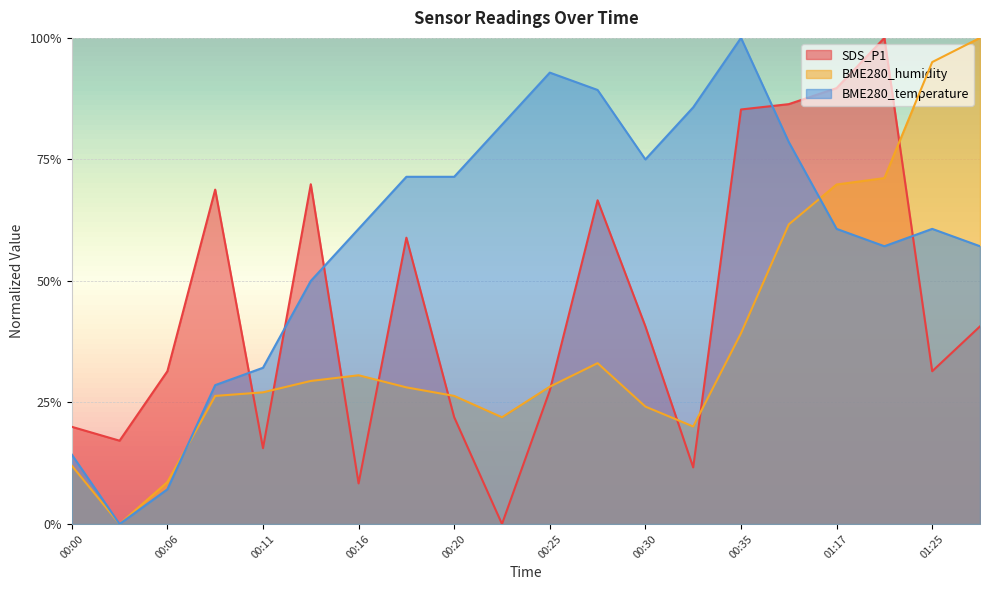

What is the total value across all series at 00:20?

1.2